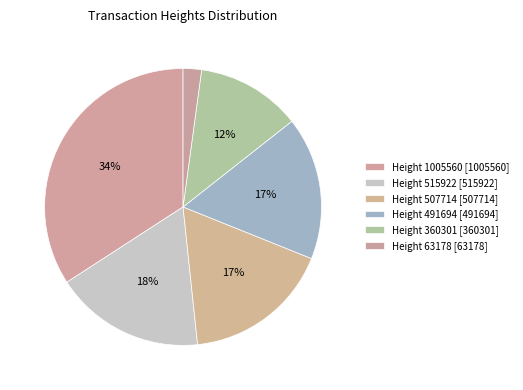

Which slice is the largest?

1005560